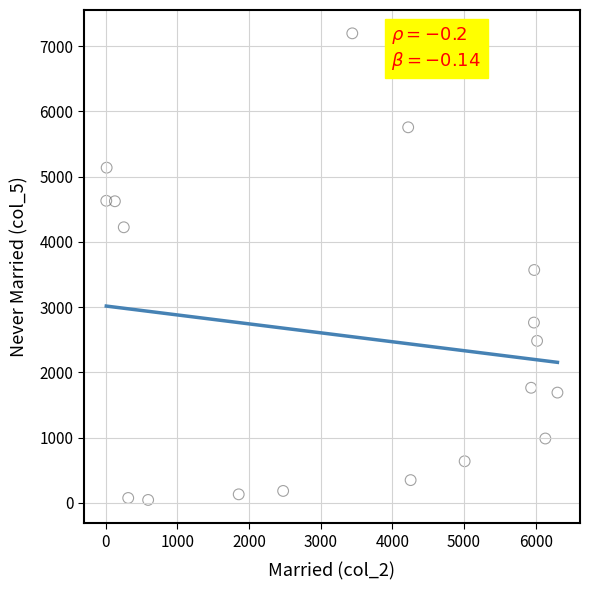

What is the range of Y values (max minus min)?

7155